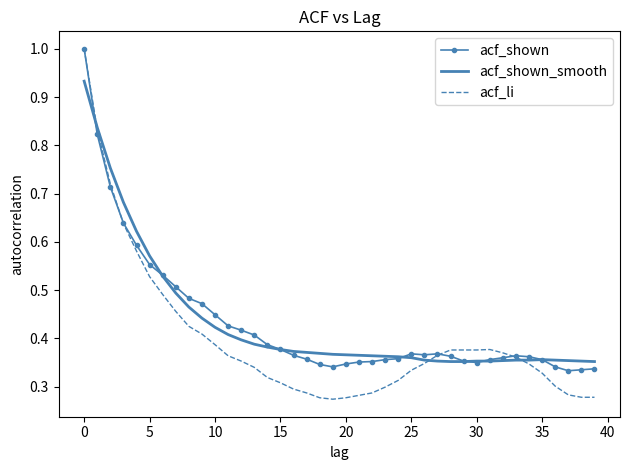

Which series has the widest spread of values?

acf_li